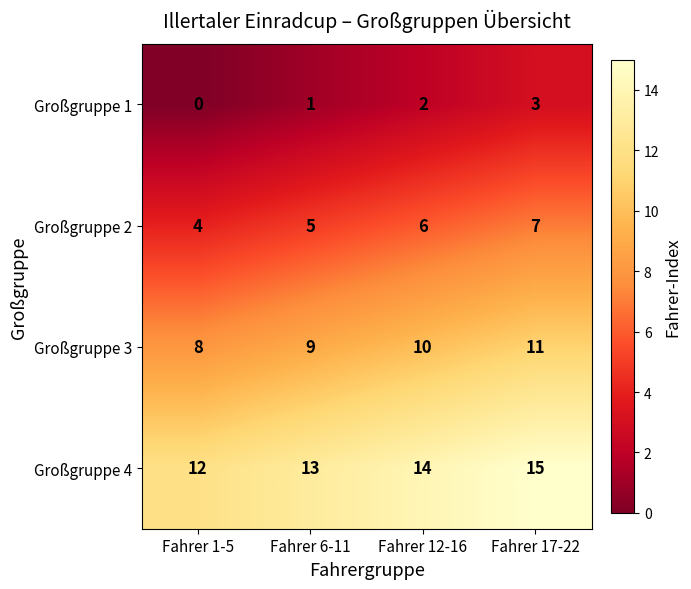

What value does the Großgruppe 3 series have at Fahrer 17-22?

11